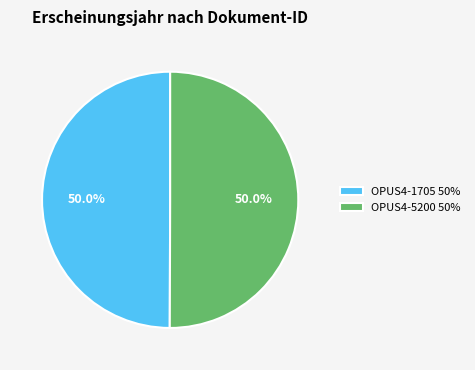

Approximately how many times larger is the value at OPUS4-5200 50% compared to OPUS4-1705 50%?

1.0